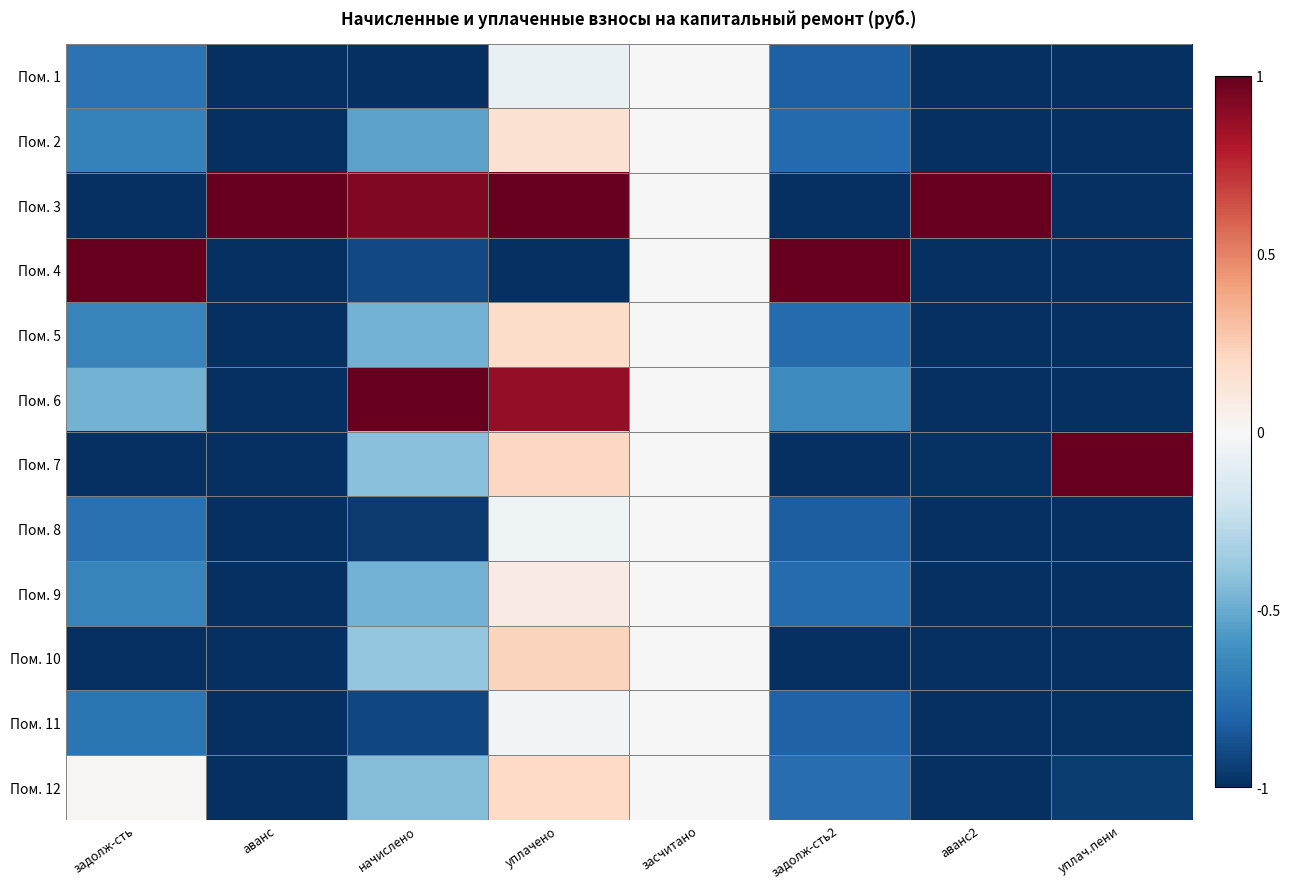

Reading right to left, extract all data points from this chart.

Пом. 1: уплач.пени=-1.0	аванс2=-1.0	задолж-сть2=-0.8	засчитано=0.0	уплачено=-0.1	начислено=-1.0	аванс=-1.0	задолж-сть=-0.7
Пом. 2: уплач.пени=-1.0	аванс2=-1.0	задолж-сть2=-0.8	засчитано=0.0	уплачено=0.2	начислено=-0.5	аванс=-1.0	задолж-сть=-0.7
Пом. 3: уплач.пени=-1.0	аванс2=1.0	задолж-сть2=-1.0	засчитано=0.0	уплачено=1.0	начислено=0.9	аванс=1.0	задолж-сть=-1.0
Пом. 4: уплач.пени=-1.0	аванс2=-1.0	задолж-сть2=1.0	засчитано=0.0	уплачено=-1.0	начислено=-0.9	аванс=-1.0	задолж-сть=1.0
Пом. 5: уплач.пени=-1.0	аванс2=-1.0	задолж-сть2=-0.8	засчитано=0.0	уплачено=0.2	начислено=-0.5	аванс=-1.0	задолж-сть=-0.7
Пом. 6: уплач.пени=-1.0	аванс2=-1.0	задолж-сть2=-0.6	засчитано=0.0	уплачено=0.9	начислено=1.0	аванс=-1.0	задолж-сть=-0.5
Пом. 7: уплач.пени=1.0	аванс2=-1.0	задолж-сть2=-1.0	засчитано=0.0	уплачено=0.2	начислено=-0.4	аванс=-1.0	задолж-сть=-1.0
Пом. 8: уплач.пени=-1.0	аванс2=-1.0	задолж-сть2=-0.8	засчитано=0.0	уплачено=-0.0	начислено=-1.0	аванс=-1.0	задолж-сть=-0.7
Пом. 9: уплач.пени=-1.0	аванс2=-1.0	задолж-сть2=-0.8	засчитано=0.0	уплачено=0.1	начислено=-0.5	аванс=-1.0	задолж-сть=-0.7
Пом. 10: уплач.пени=-1.0	аванс2=-1.0	задолж-сть2=-1.0	засчитано=0.0	уплачено=0.2	начислено=-0.4	аванс=-1.0	задолж-сть=-1.0
Пом. 11: уплач.пени=-1.0	аванс2=-1.0	задолж-сть2=-0.8	засчитано=0.0	уплачено=-0.0	начислено=-0.9	аванс=-1.0	задолж-сть=-0.7
Пом. 12: уплач.пени=-0.9	аванс2=-1.0	задолж-сть2=-0.8	засчитано=0.0	уплачено=0.2	начислено=-0.4	аванс=-1.0	задолж-сть=0.0